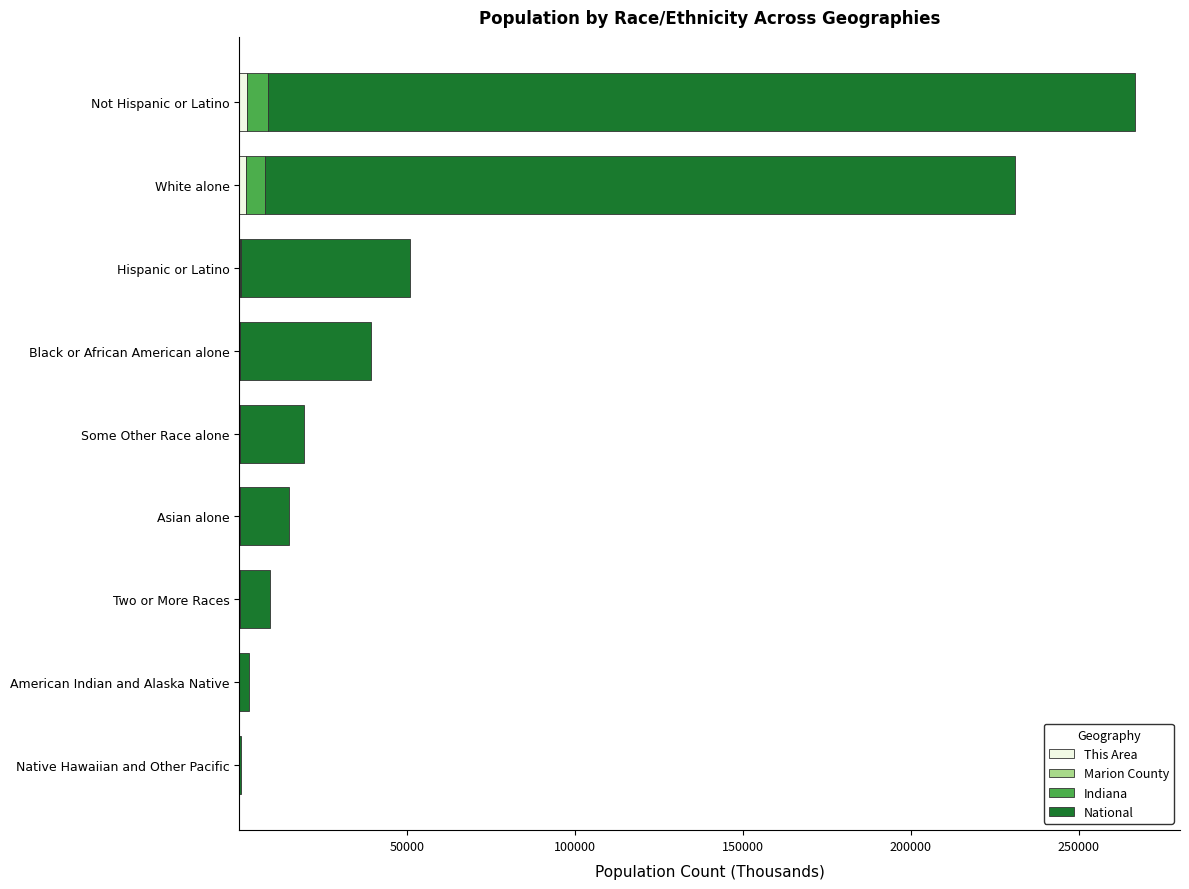

At which category is the sum across all series the highest?

Not Hispanic or Latino